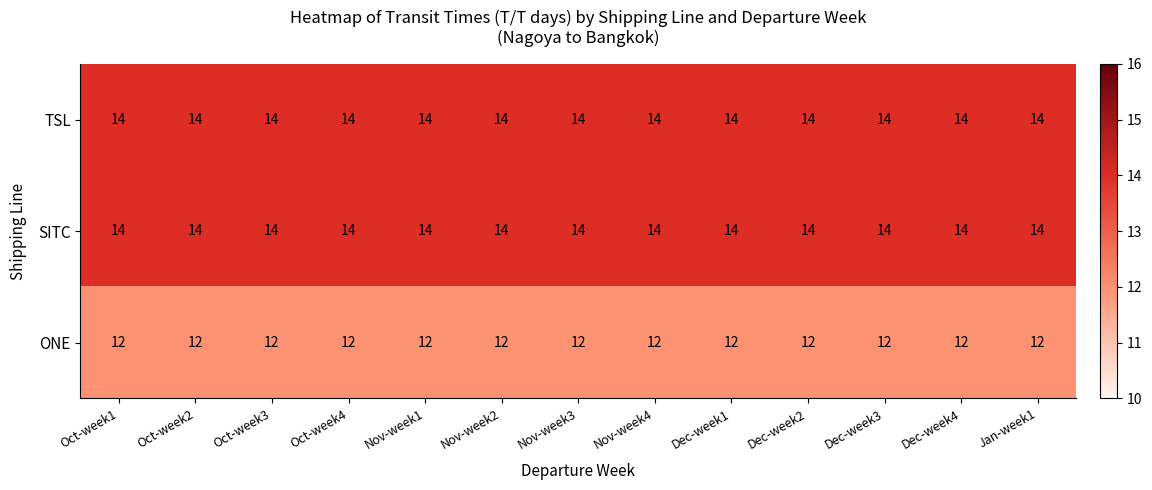

What is the approximate value of TSL at Nov-week2?

14